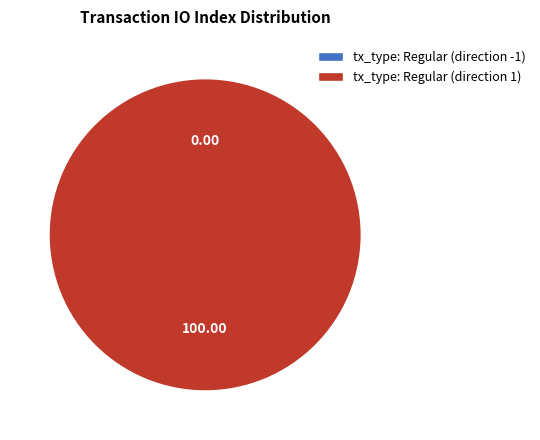

Count the number of slices in the pie.

2